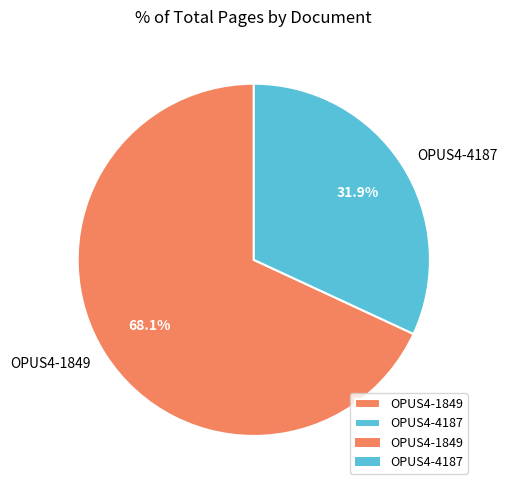

To the nearest percent, what percentage of the pie is OPUS4-4187?

32%